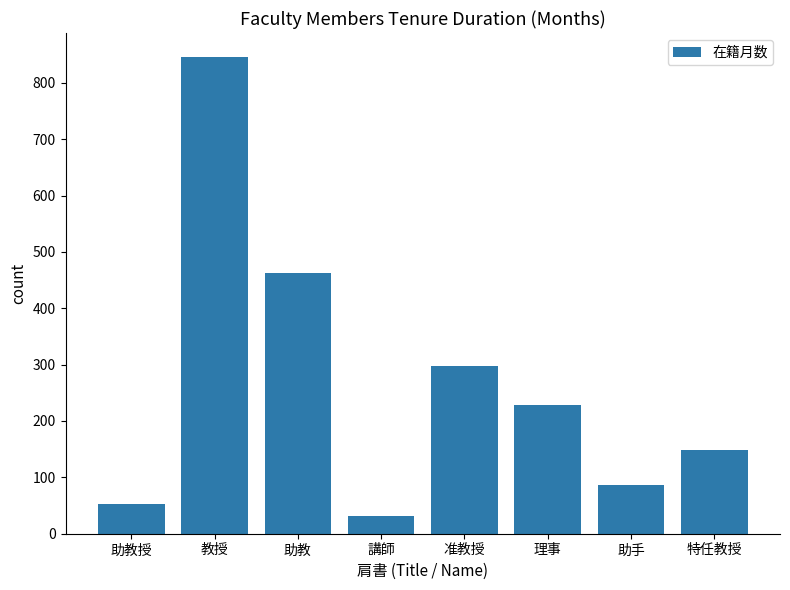

Reading right to left, list all the values displayed in this chart.

148	86	228	298	31	462	846	53